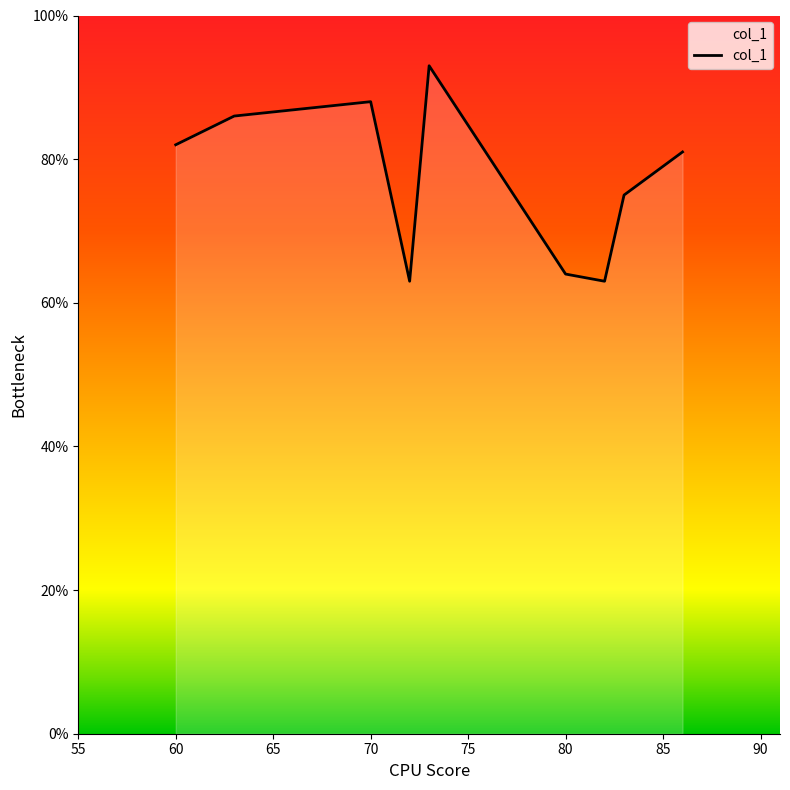

What is the greatest value displayed?

93